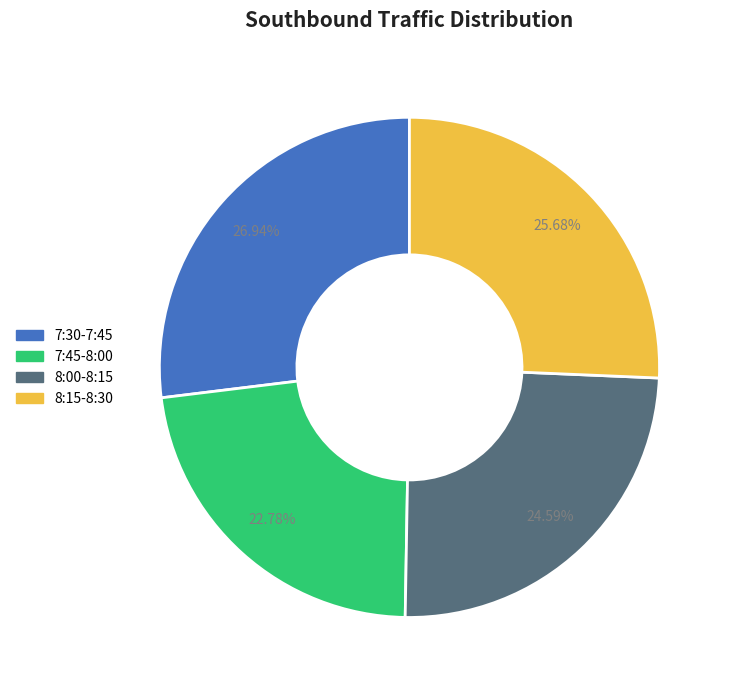

Which category has the biggest portion of the pie?

7:30-7:45